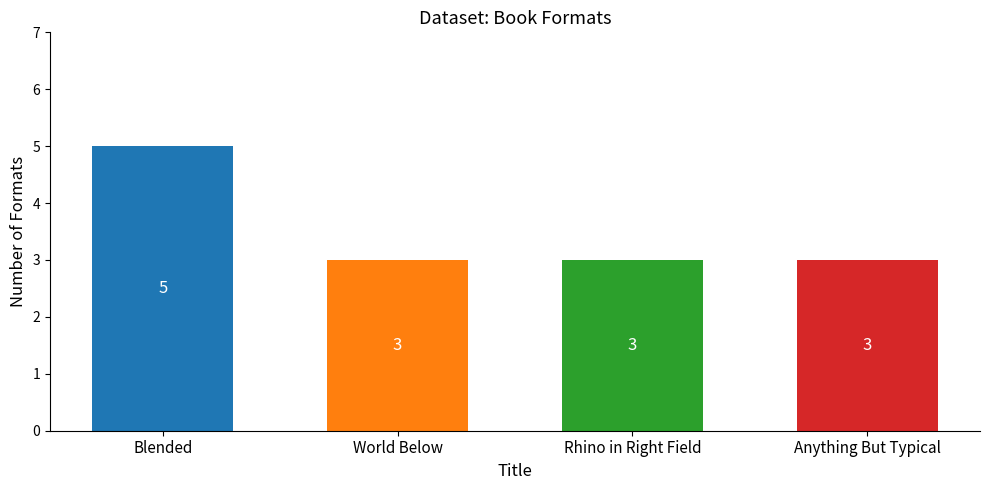

What is the difference between the maximum and minimum values?

2